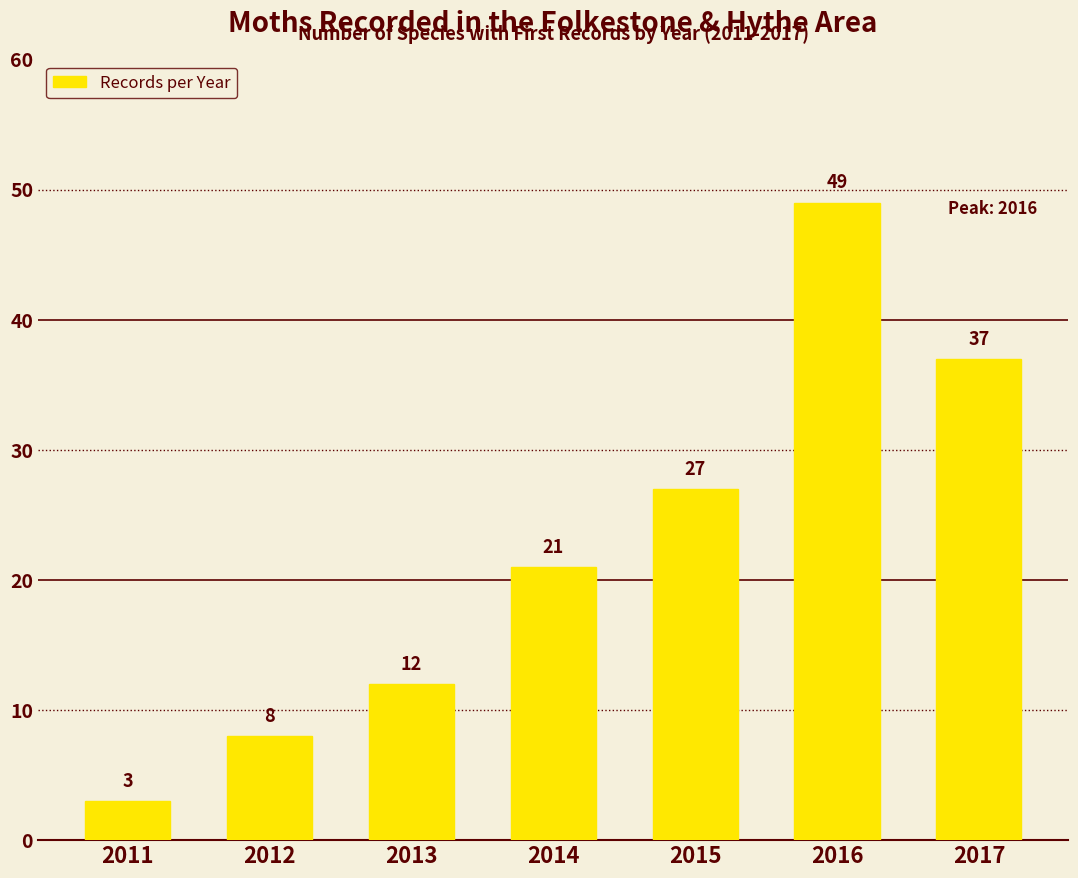

At which category does the chart reach its peak across all series?

2016